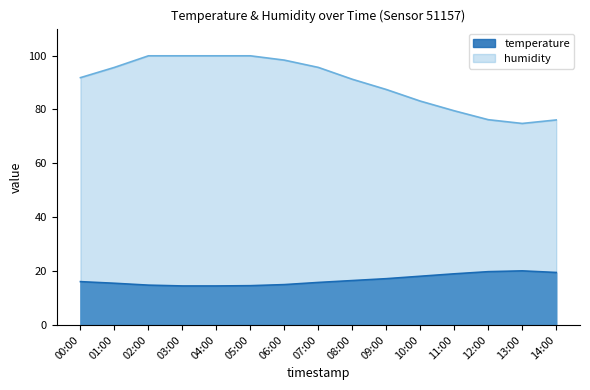

At which label does temperature first exceed 16?

00:00